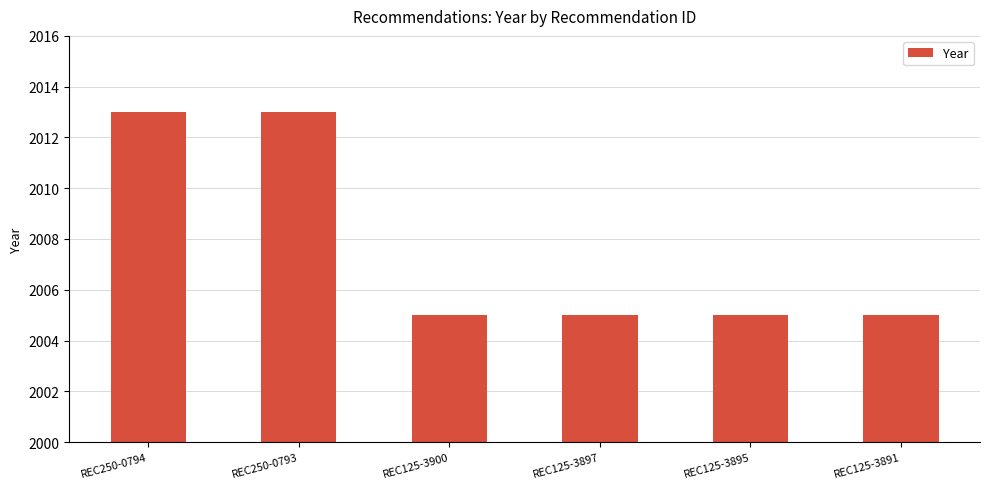

The value at REC125-3900 is 2005. True or false?

True